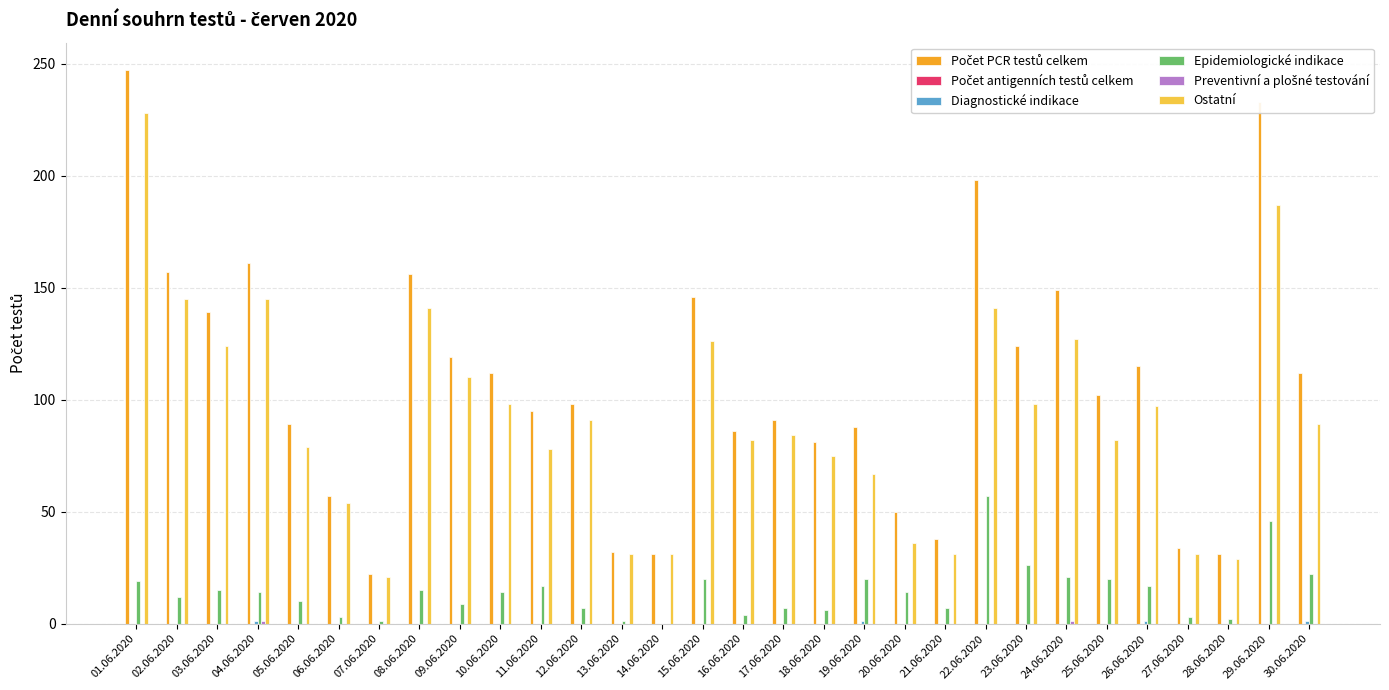

How many groups of bars are there?

30